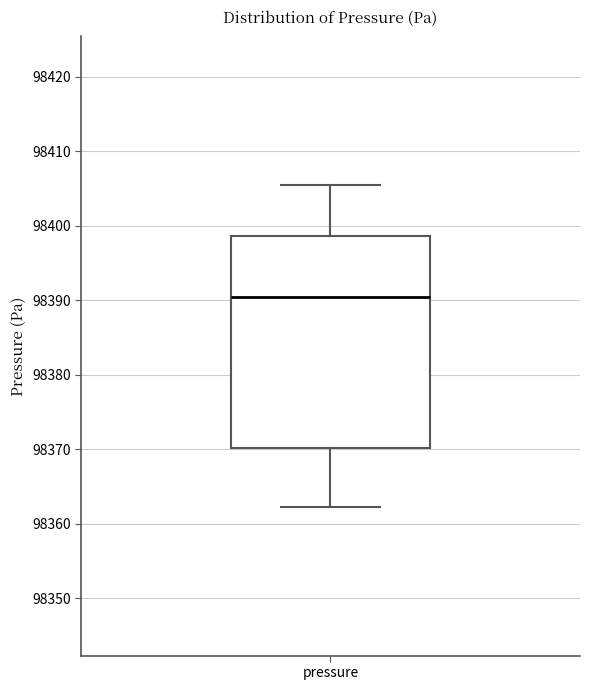

Transcribe this box plot: give where the median line is, the range the box spans, and where the two whiskers end, as read against the y-axis. The values are not printed on the chart, so give them approximately, as read against the axis.

median 98390, box 98370 to 98399, whiskers 98362 to 98405